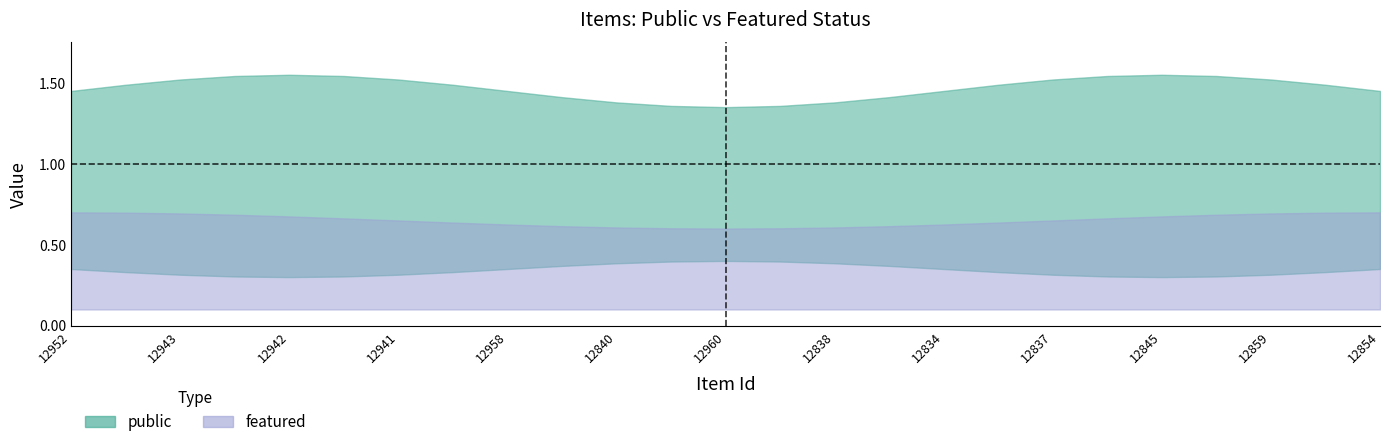

List the series in order of their overall mean, lowest first.

featured, public